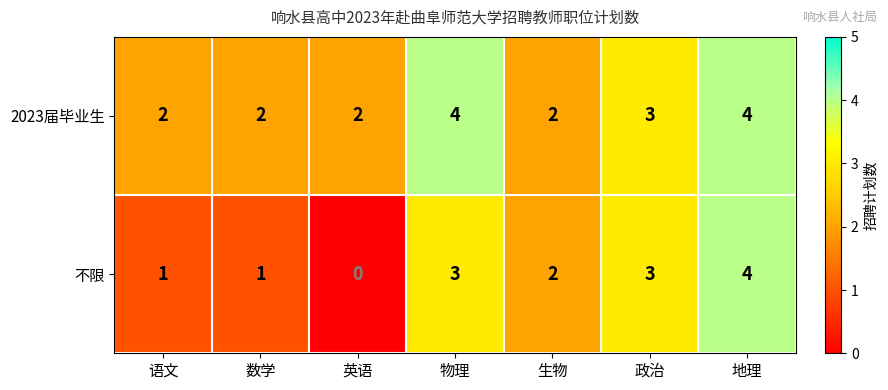

List the series in order of their overall mean, lowest first.

不限, 2023届毕业生